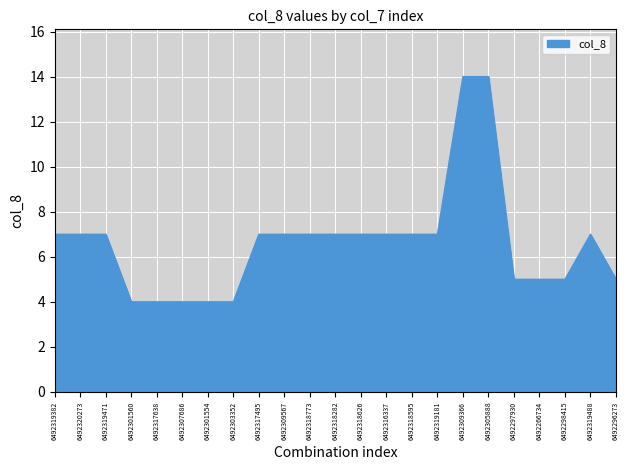

What position from the left is 6492296273?

23